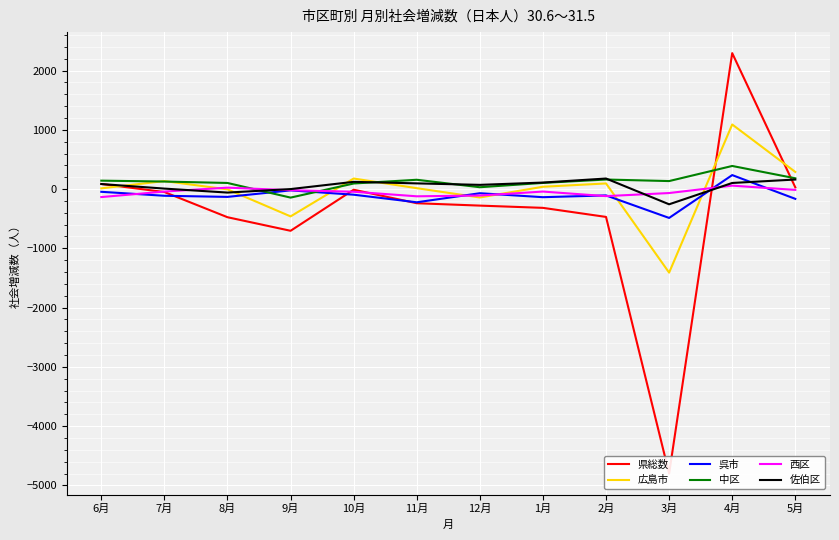

In 西区, how many points are higher than both neighbors (excluding endpoints)?

3